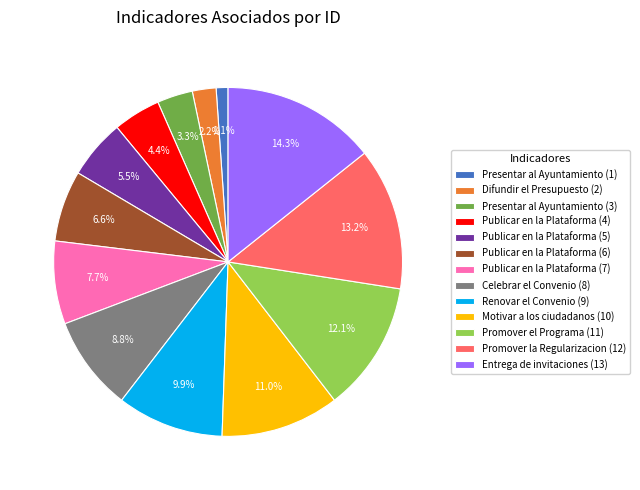

Count the number of slices in the pie.

13